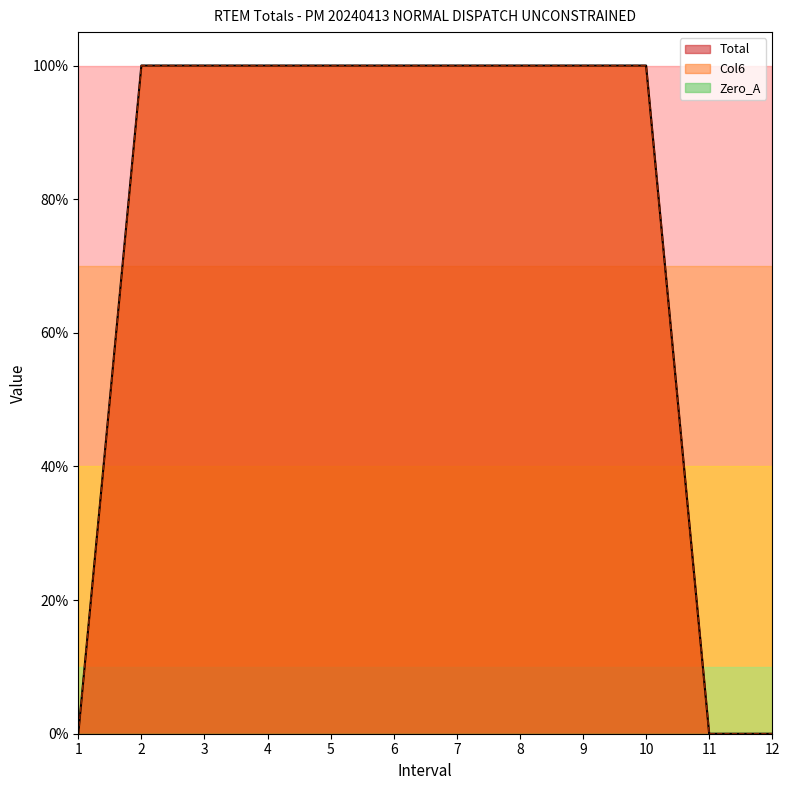

Reading right to left, what are all the values shown in this chart?

Total: 12=0	11=0	10=100	9=100	8=100	7=100	6=100	5=100	4=100	3=100	2=100	1=0
Col6: 12=0	11=0	10=100	9=100	8=100	7=100	6=100	5=100	4=100	3=100	2=100	1=0